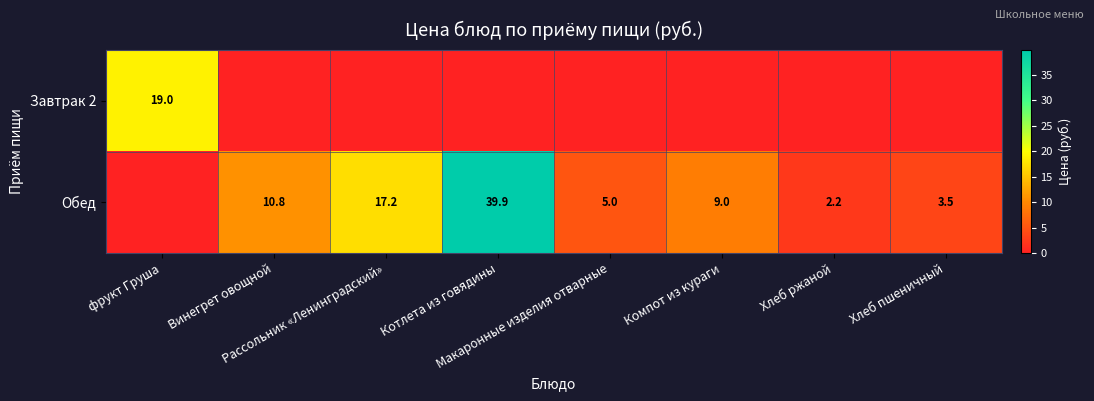

Rank the series by their maximum value, from highest to lowest.

Обед, Завтрак 2